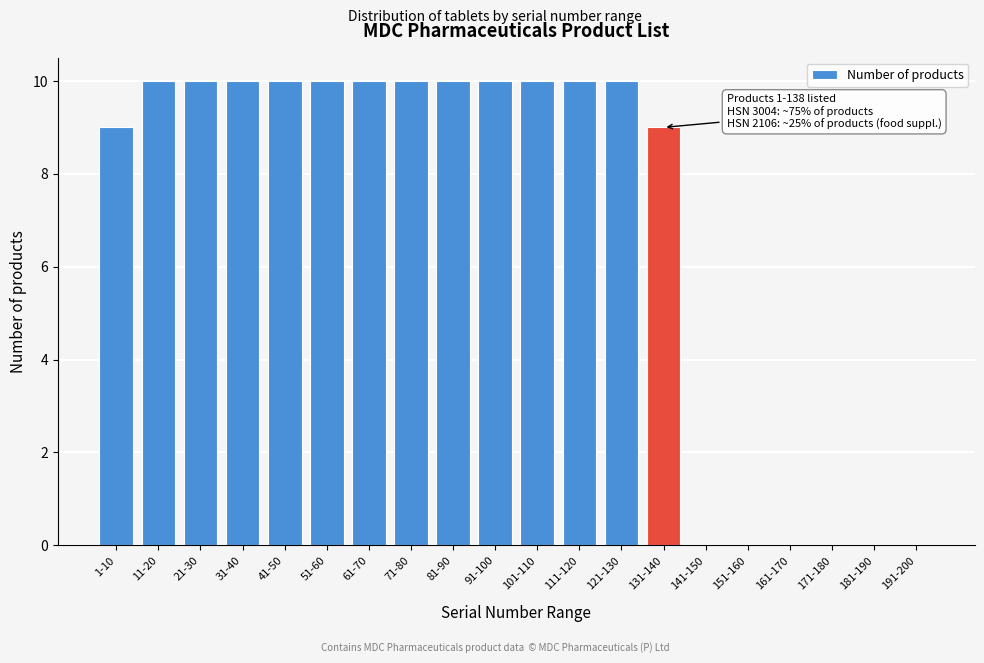

Reading left to right, extract all data points from this chart.

1-10=9	11-20=10	21-30=10	31-40=10	41-50=10	51-60=10	61-70=10	71-80=10	81-90=10	91-100=10	101-110=10	111-120=10	121-130=10	131-140=9	141-150=0	151-160=0	161-170=0	171-180=0	181-190=0	191-200=0